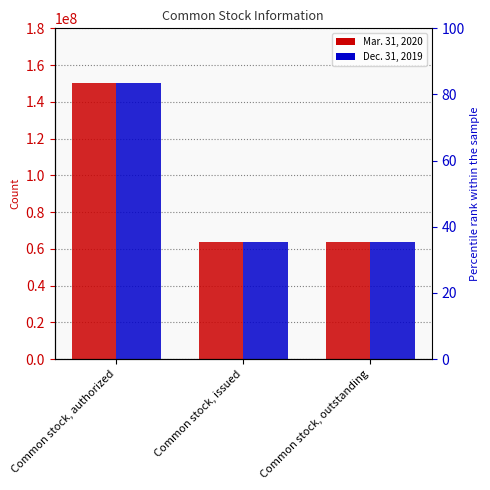

At which label is Dec. 31, 2019 closest to 106984399?

Common stock, authorized